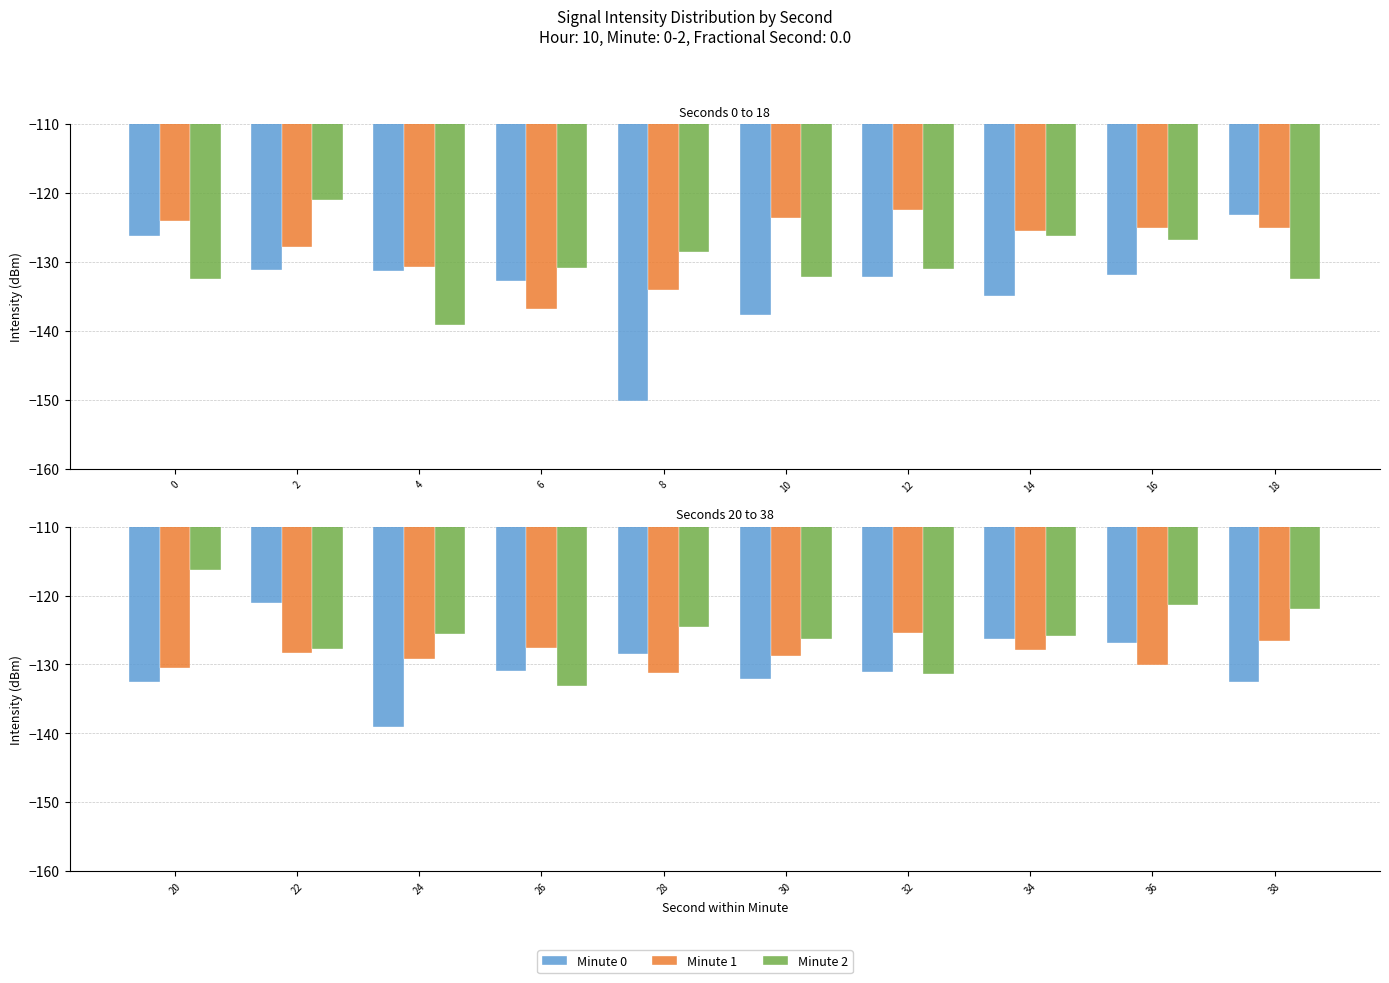

Rank the series by their maximum value, from lowest to highest.

Minute 1, Minute 0, Minute 2